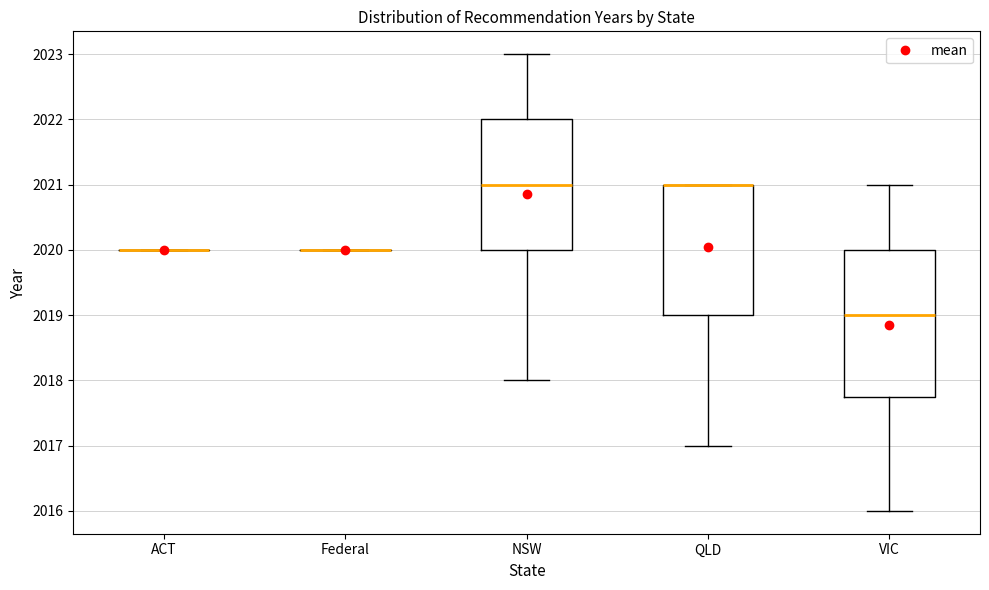

Reading left to right, read every box against the y-axis: the position of its median line, the range the box covers, and the ends of its whiskers. The values are not printed on the chart, so give them approximately, as read against the axis.

ACT: box collapsed to a line at 2020.0, whiskers 2020.0 to 2020.0
Federal: box collapsed to a line at 2020.0, whiskers 2020.0 to 2020.0
NSW: median 2021.0, box 2020.0 to 2022.0, whiskers 2018.0 to 2023.0
QLD: median 2021.0 (drawn on the box's upper edge), box 2019.0 to 2021.0, whiskers 2017.0 to 2021.0
VIC: median 2019.0, box 2017.8 to 2020.0, whiskers 2016.0 to 2021.0